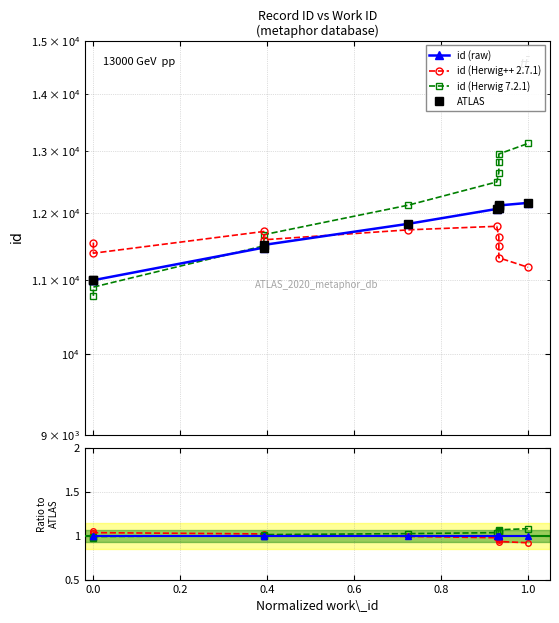

Is this an area chart (filled region under the line)?

No